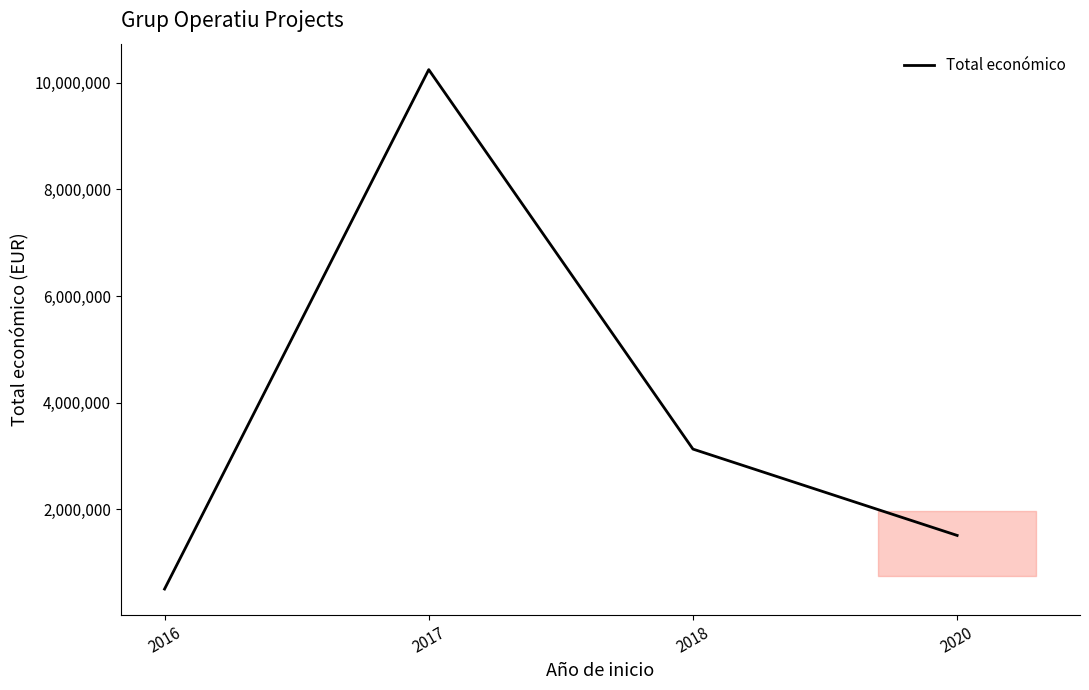

Rank the categories by value from lowest to highest.

2016, 2020, 2018, 2017